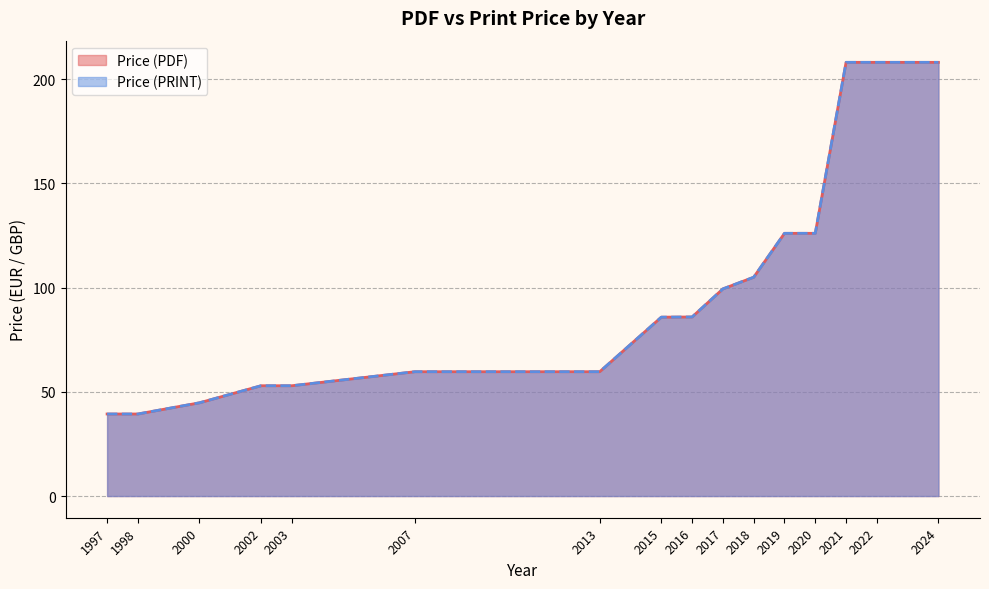

True or false: Price (PRINT) and Price (PDF) intersect in this chart.

False